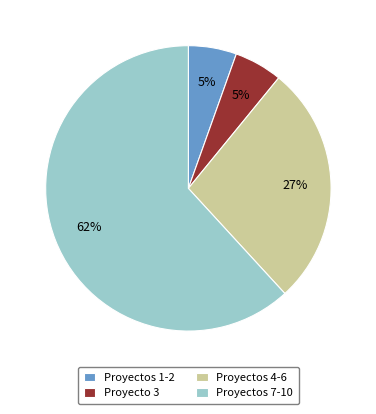

Count the number of slices in the pie.

4